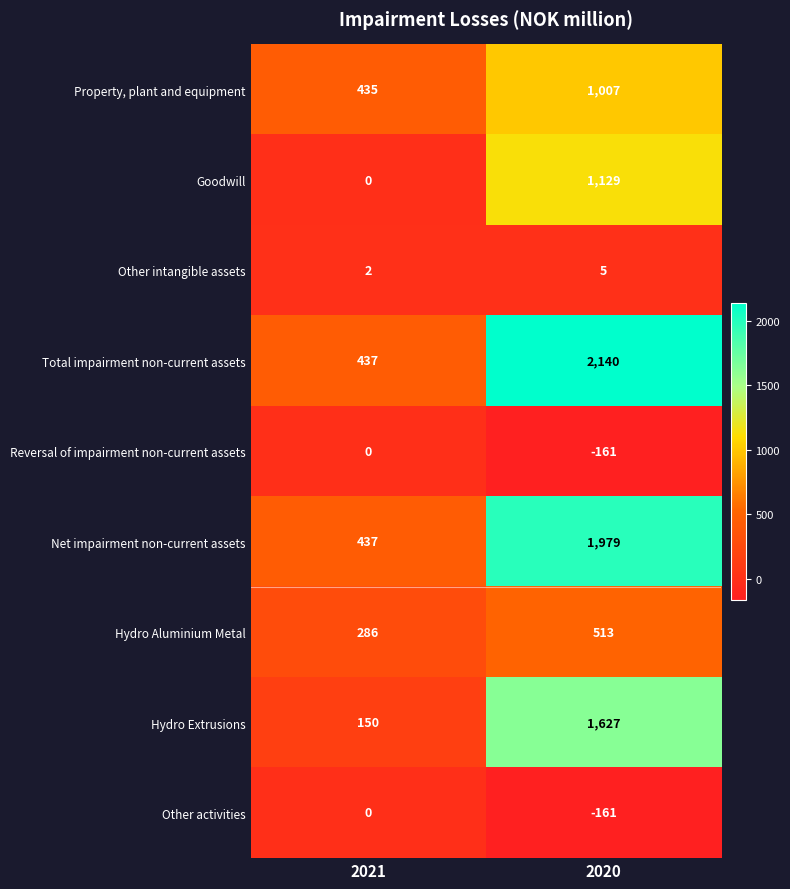

How many data points in Hydro Aluminium Metal are less than 513?

1